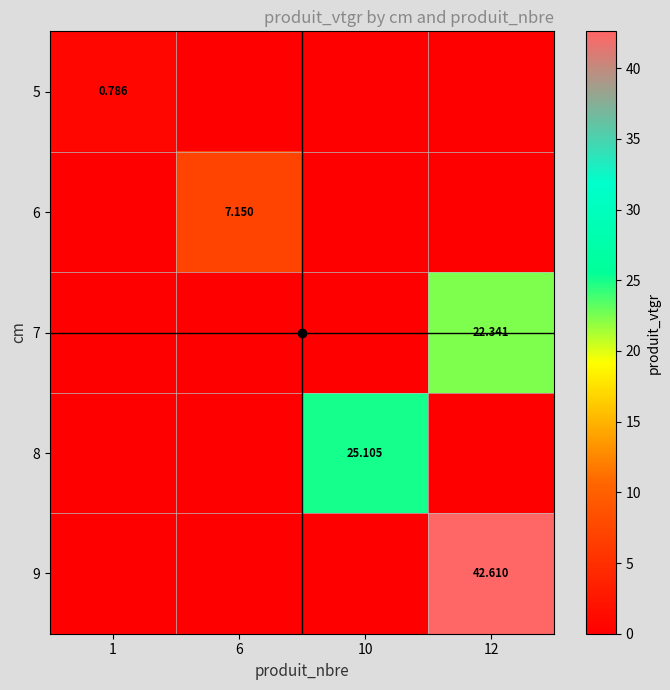

What is the difference between the maximum and minimum values in the 7 series?

22.3